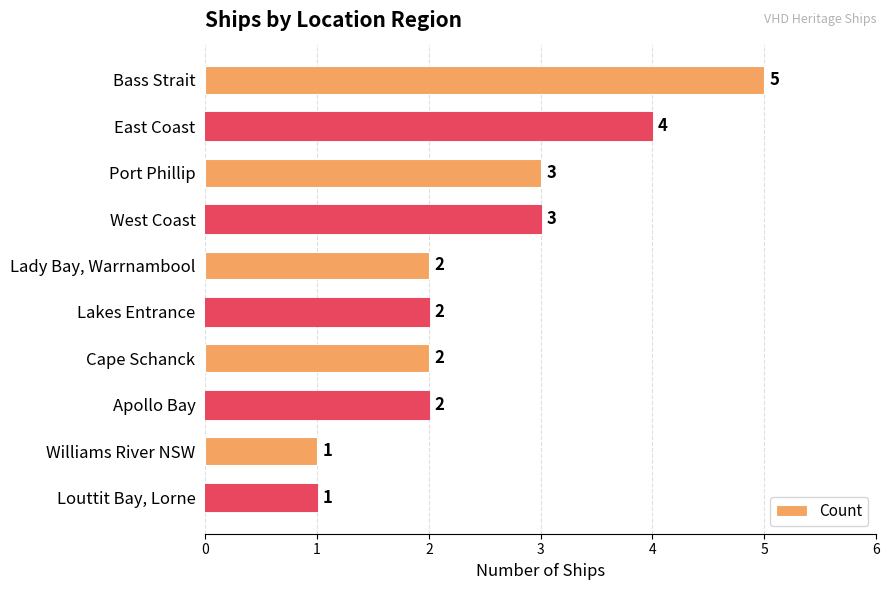

Which has a higher value, Williams River NSW or Cape Schanck?

Cape Schanck